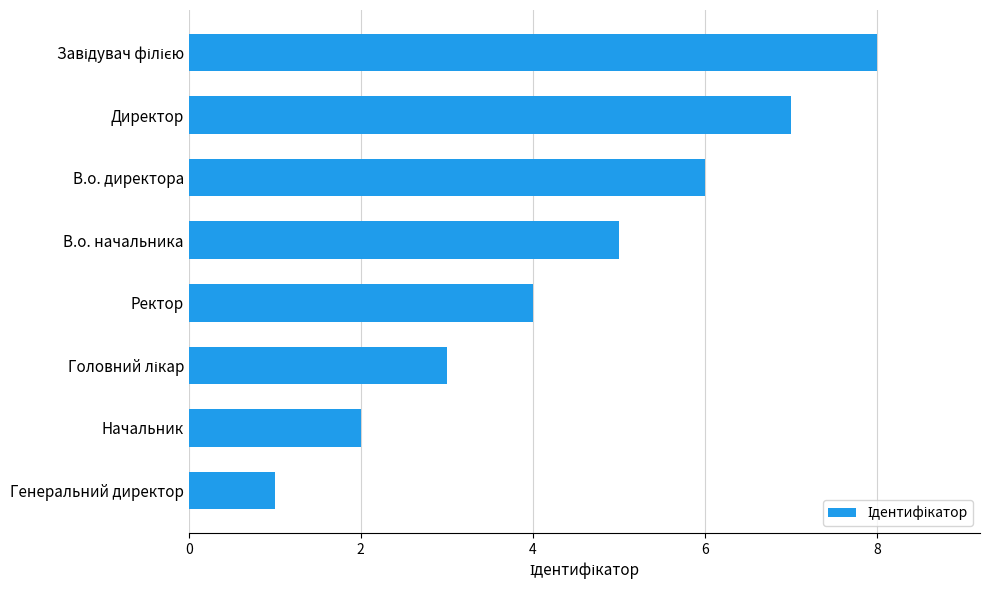

What is the approximate value at Ректор?

4